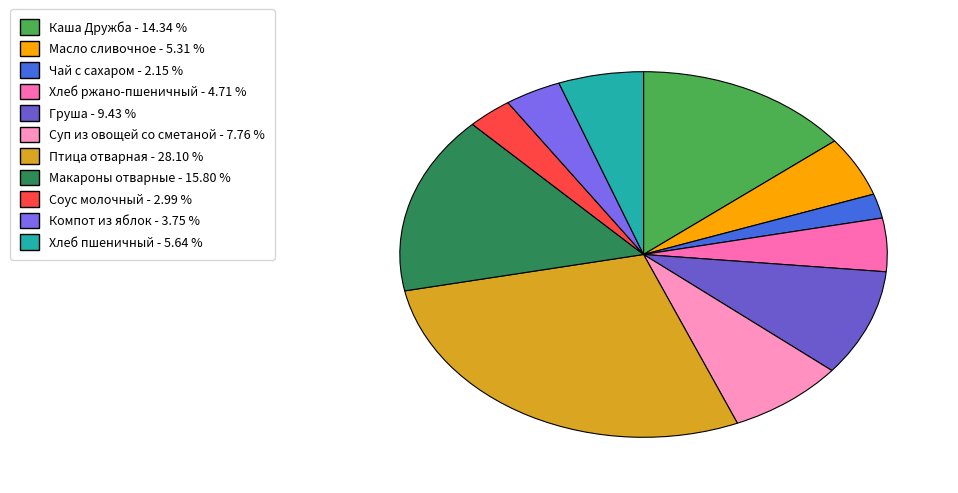

Rank the categories by value from lowest to highest.

Чай с сахаром, Соус молочный, Компот из яблок, Хлеб ржано-пшеничный, Масло сливочное, Хлеб пшеничный, Суп из овощей со сметаной, Груша, Каша Дружба, Макароны отварные, Птица отварная